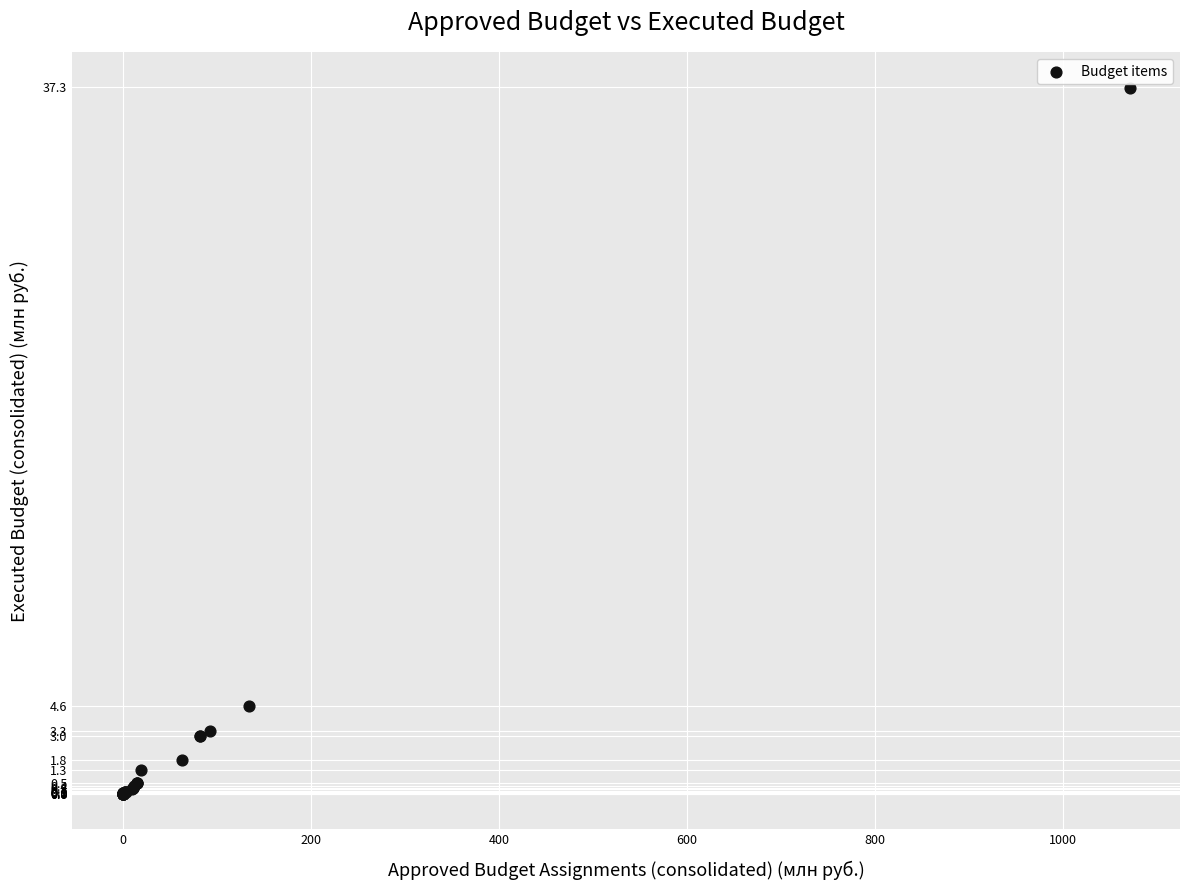

What Y value in the scatter plot is closest to 18?

4.6